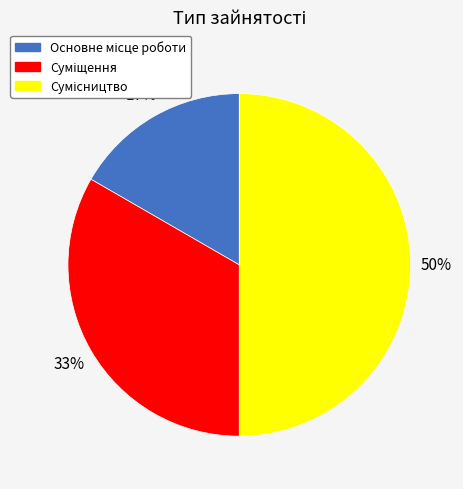

To the nearest percent, what is the average slice percentage?

33%